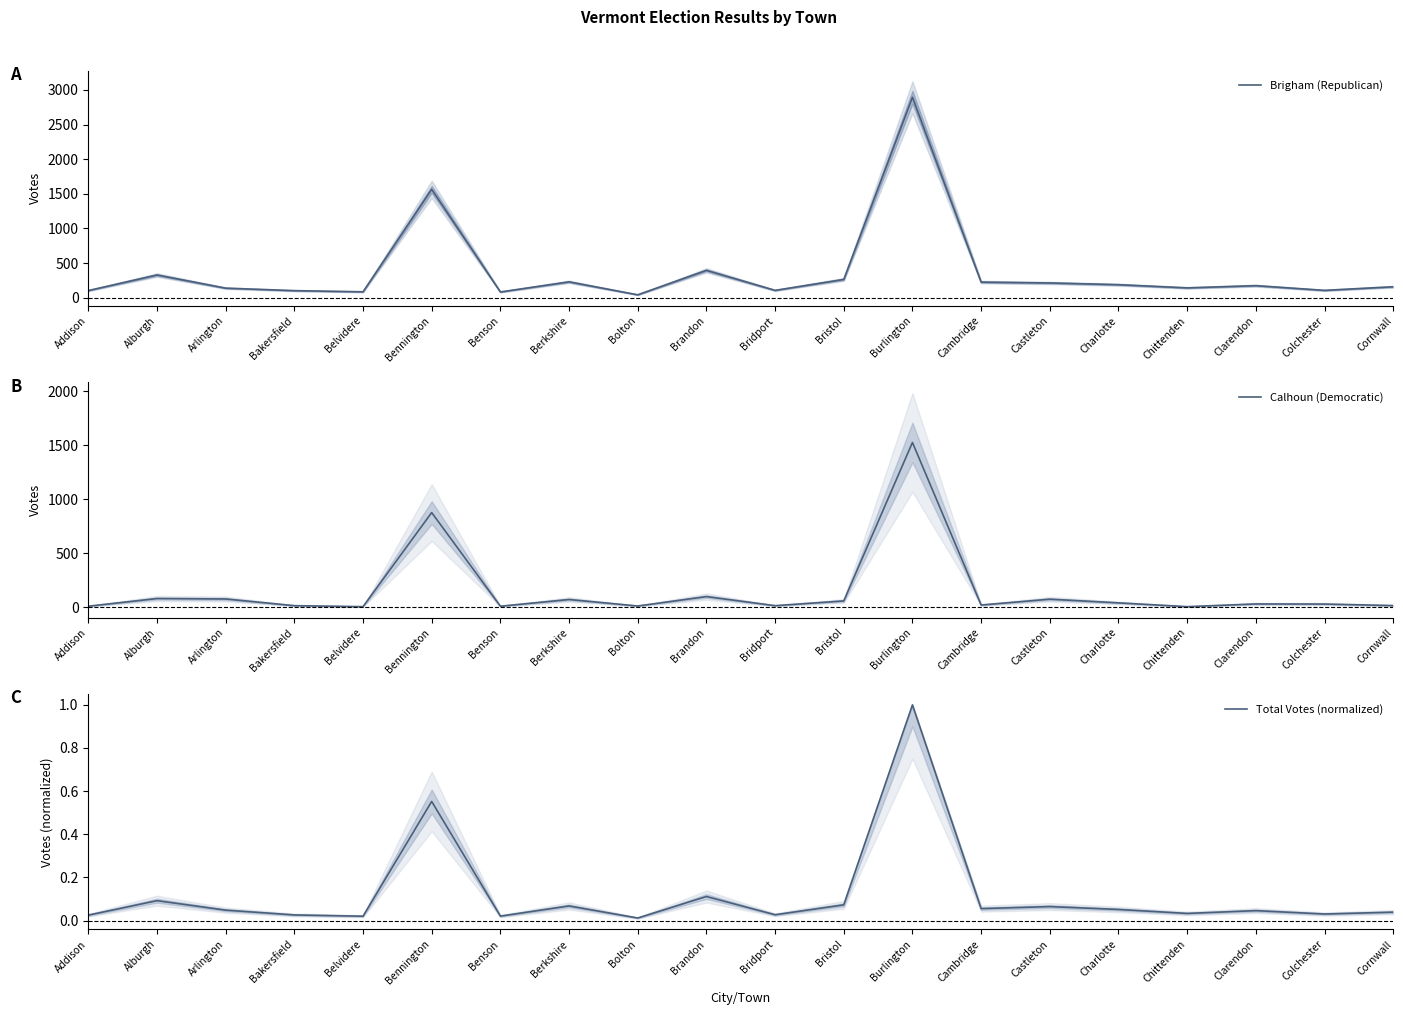

How many series are shown in this chart?

3